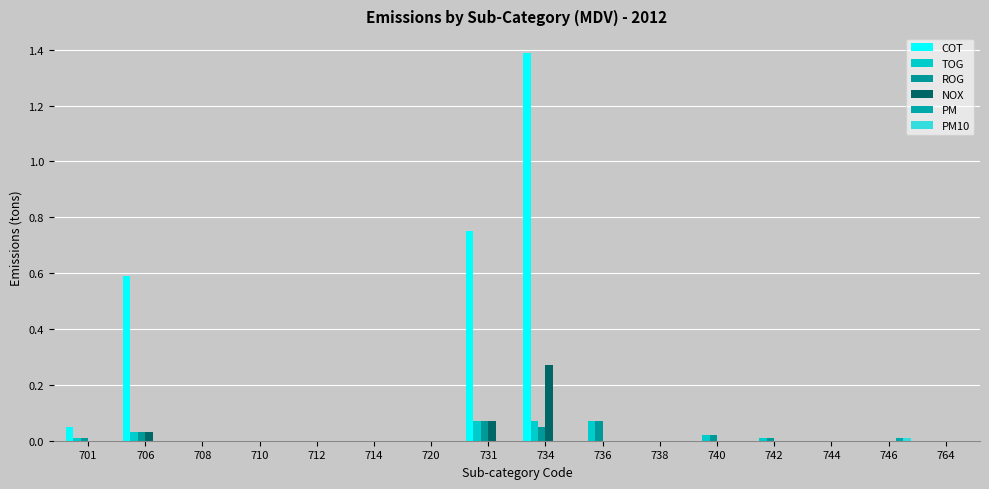

Does the chart contain stacked bars?

No